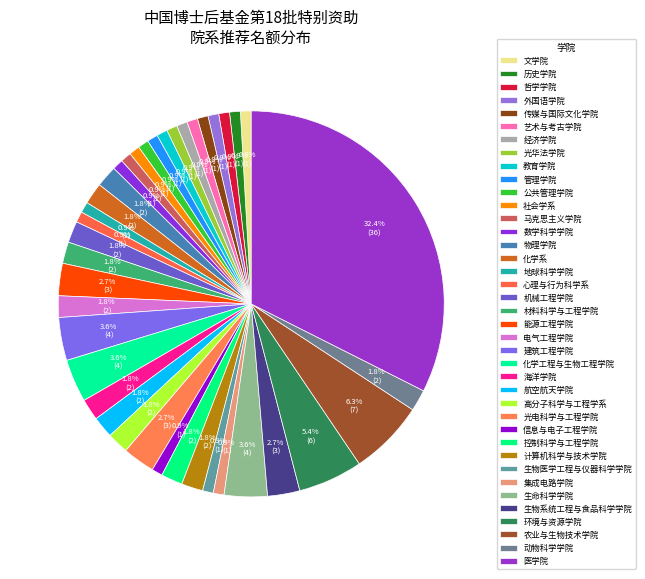

How many slices are in this pie chart?

39